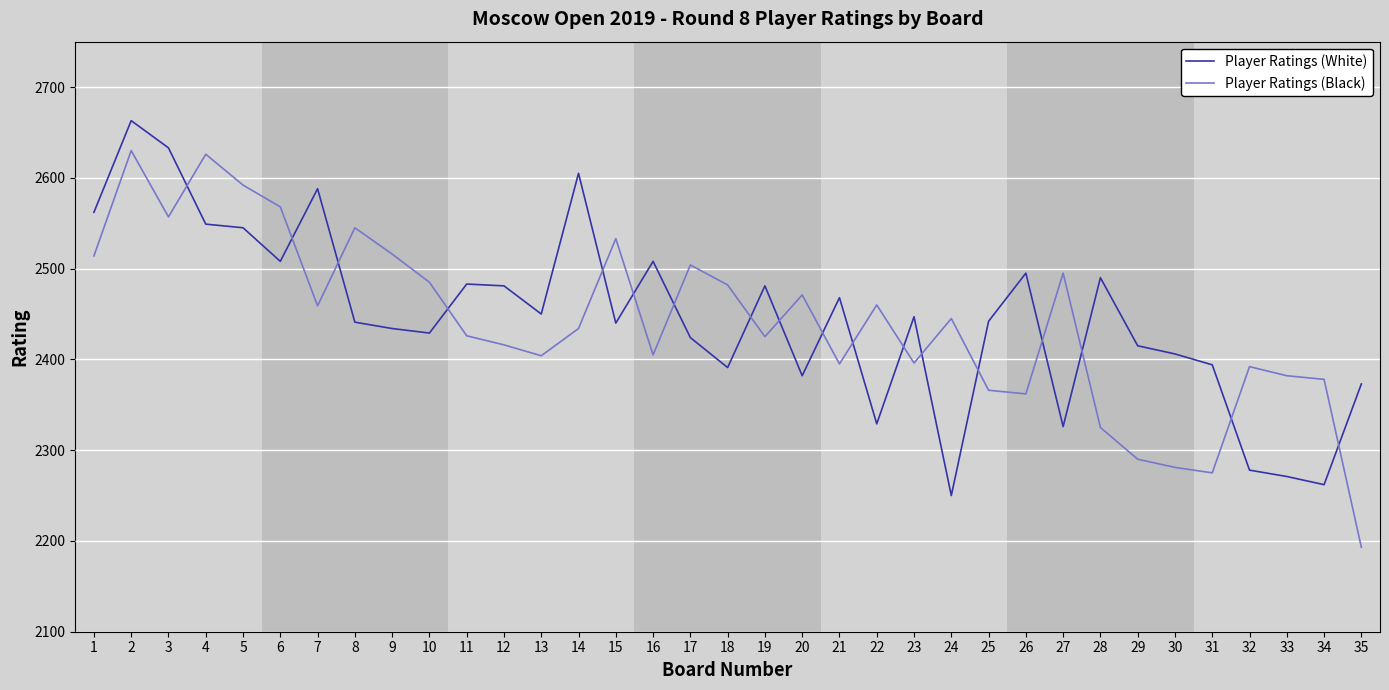

What is the difference between the highest and lowest values at 14?

171